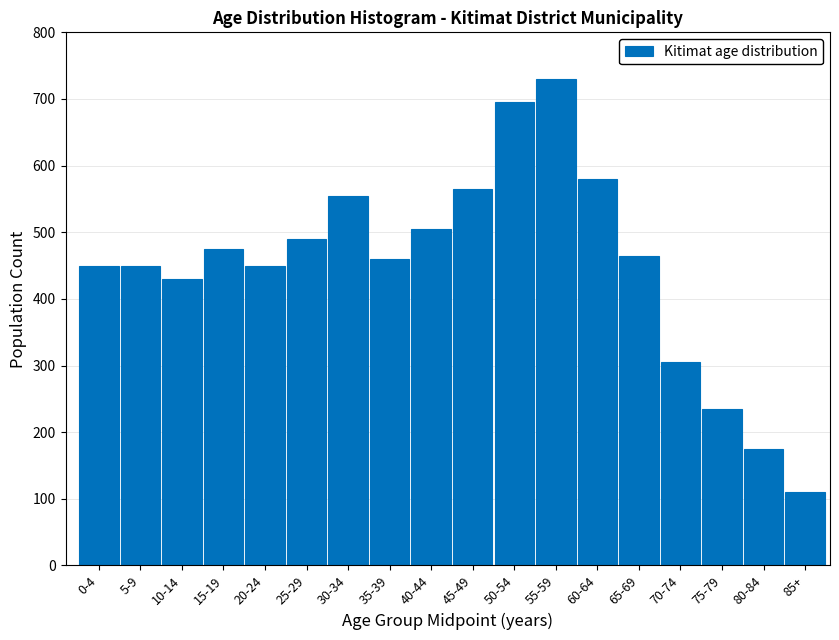

Reading left to right, what are all the values shown in this chart?

450	450	430	475	450	490	555	460	505	565	695	730	580	465	305	235	175	110